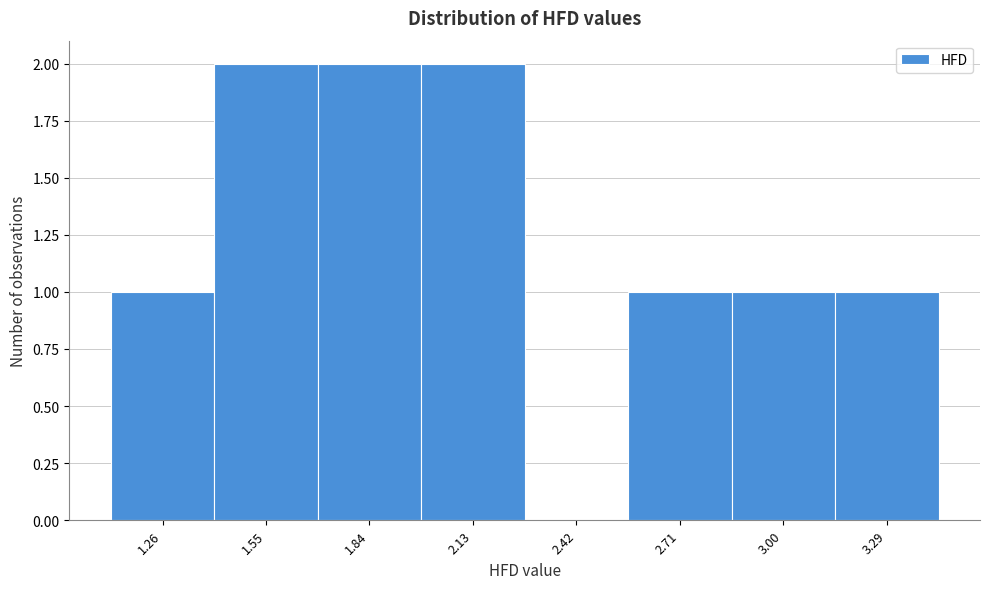

Reading left to right, transcribe this chart: for each bar, give the range it covers on the x-axis and its height. Neither the bar edges nor the heights are printed on the chart, so give them approximately, as read against the axes.

1.11 to 1.40: 1
1.40 to 1.69: 2
1.69 to 1.98: 2
1.98 to 2.27: 2
2.27 to 2.56: 0
2.56 to 2.85: 1
2.85 to 3.14: 1
3.14 to 3.43: 1